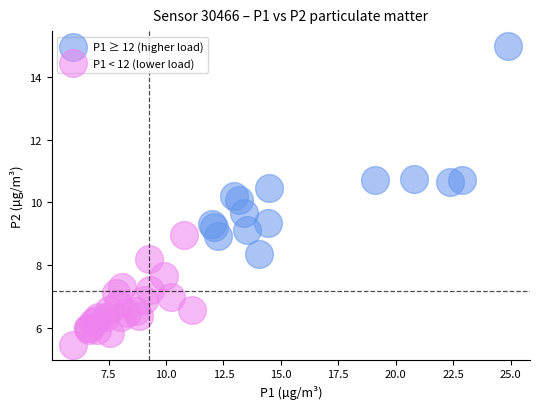

Which series has the widest spread of Y values?

P1 ≥ 12 (higher load)